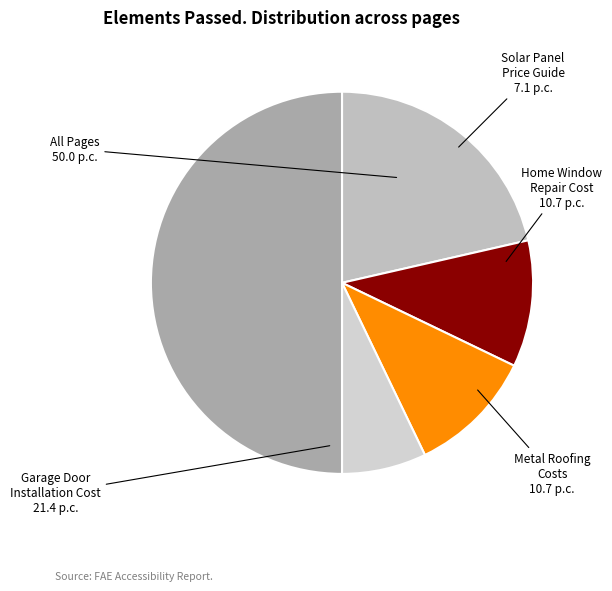

What is the ratio of the value at All Pages to the value at Solar Panel Price Guide?

7.0